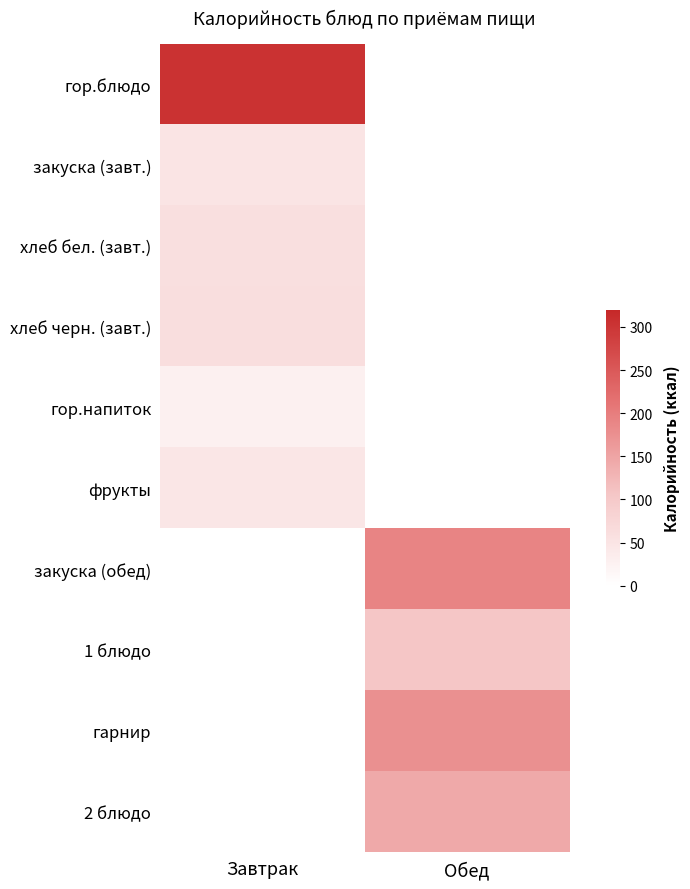

Count the number of data series in this chart.

10